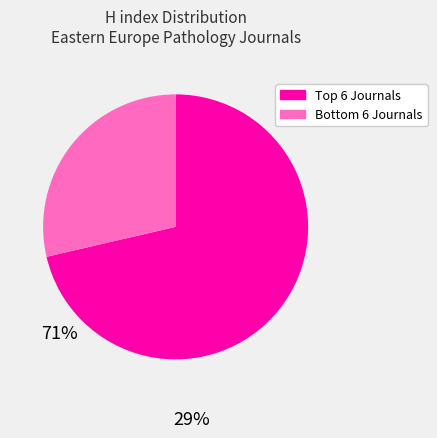

Rank the categories by value from highest to lowest.

Top 6 Journals, Bottom 6 Journals